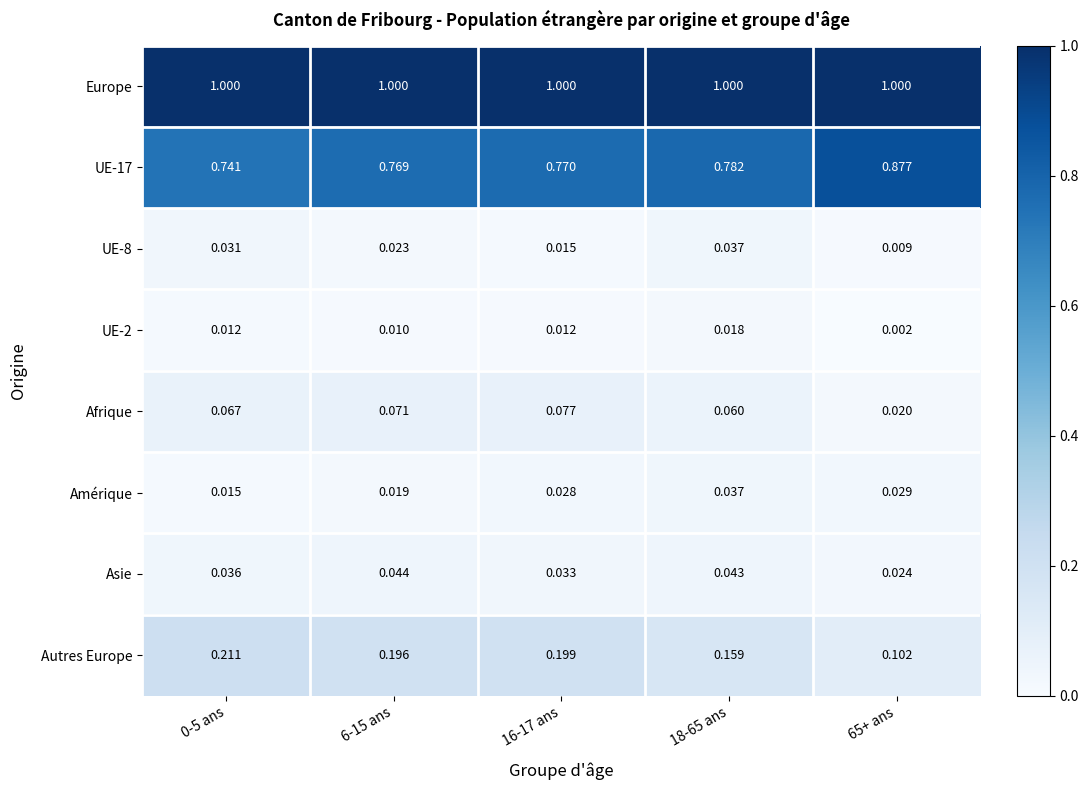

Between 6-15 ans and 16-17 ans, which series saw the biggest shift?

Asie